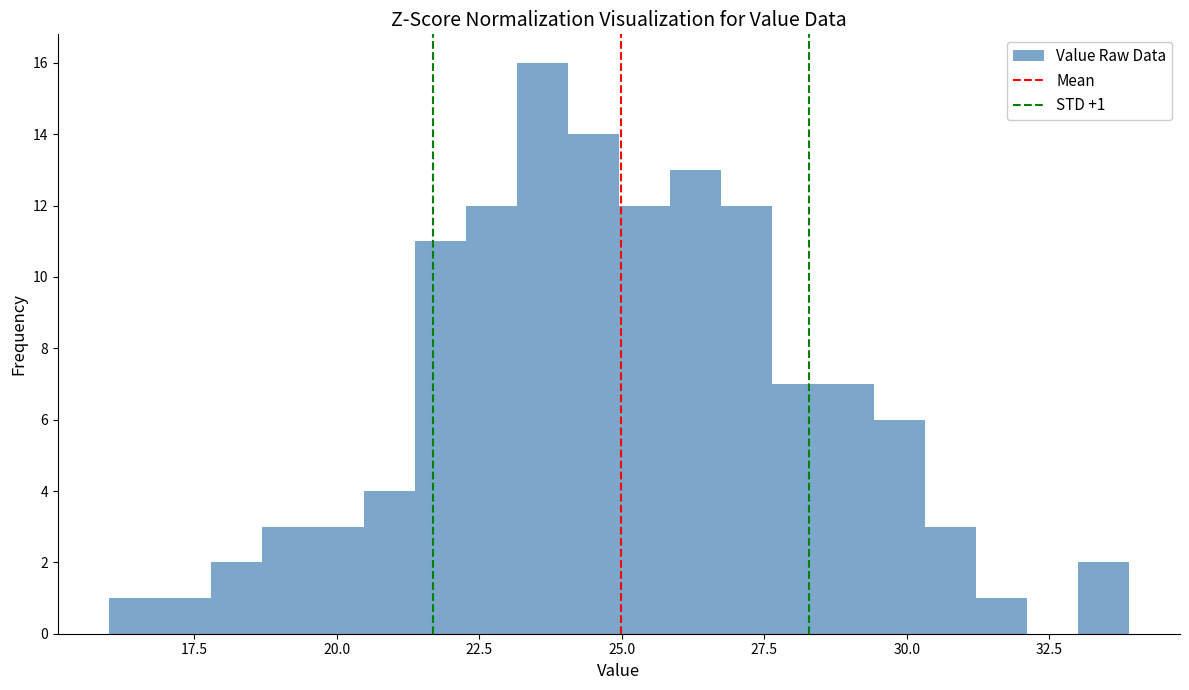

Read against the x-axis, roughly where is the centre of the tallest bar?

23.5